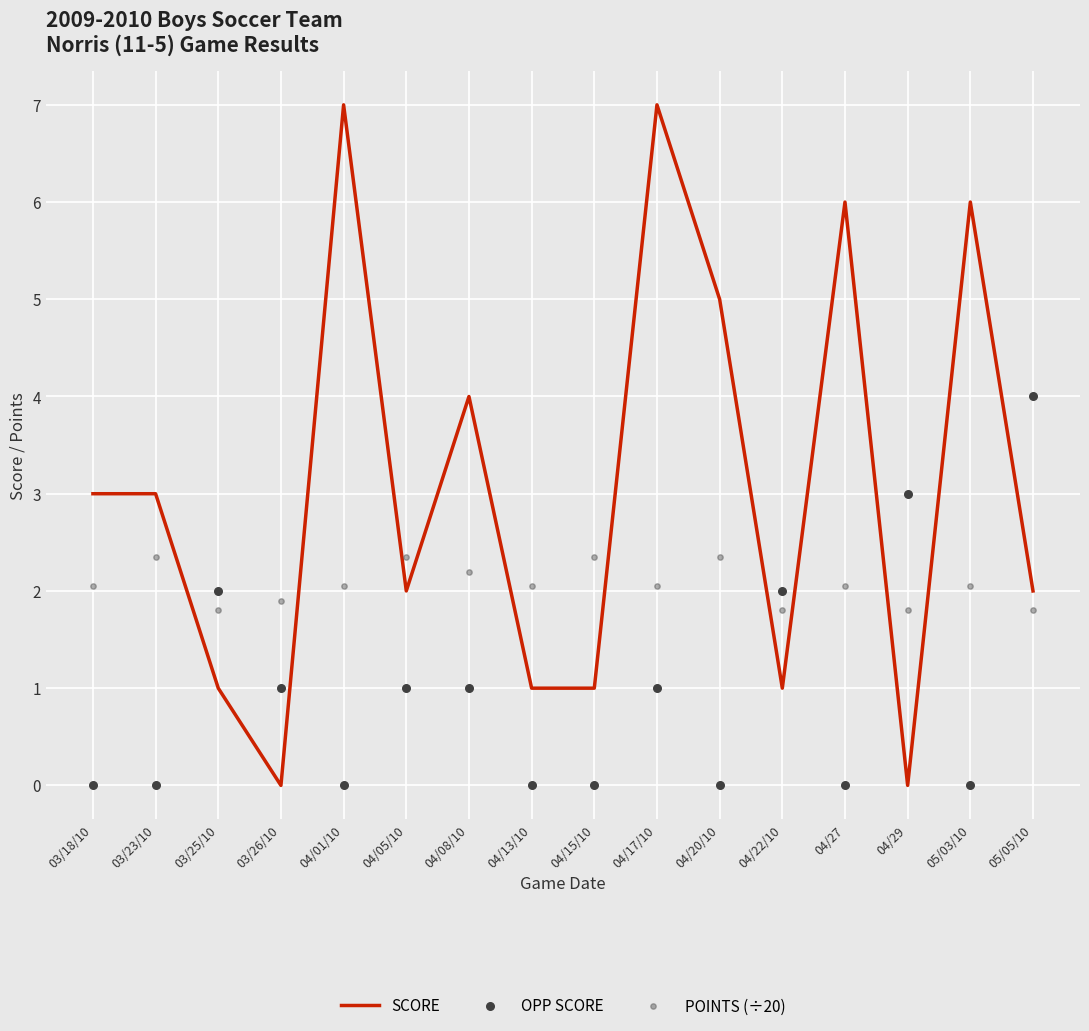

Which series has the widest spread of Y values?

SCORE